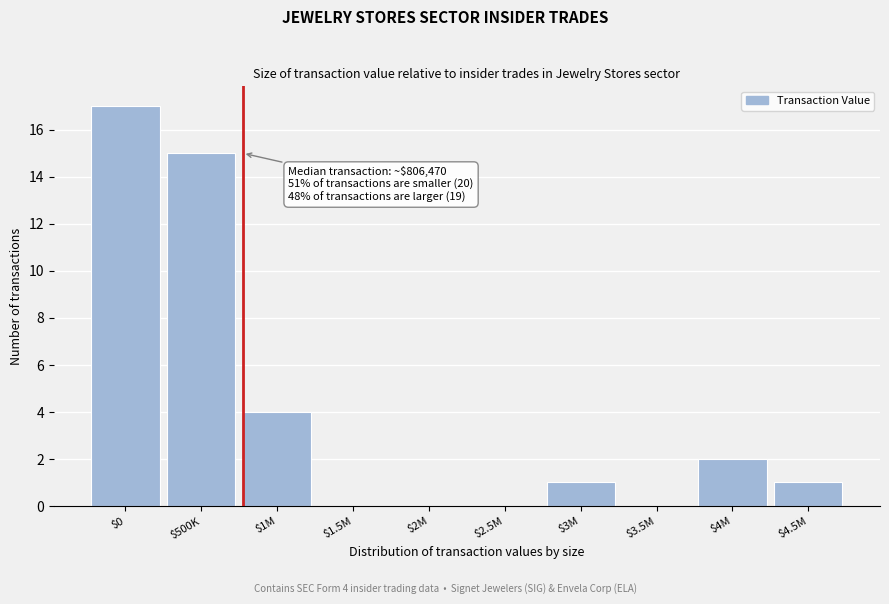

At which category does the chart reach its peak across all series?

$0